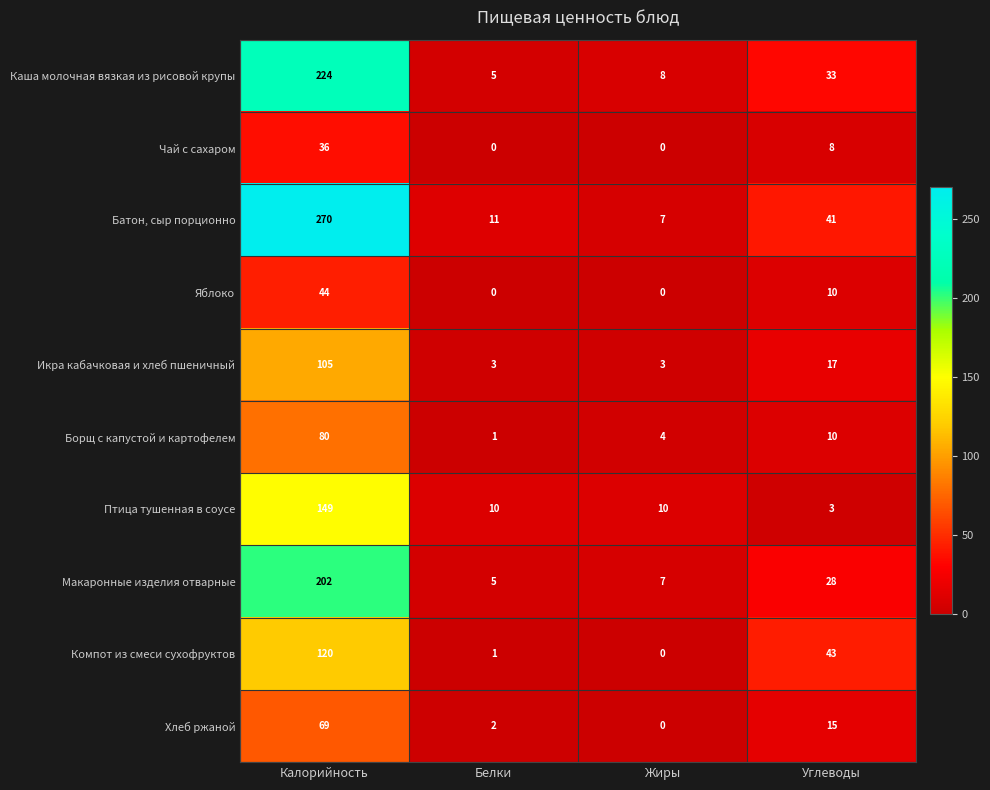

The Яблоко series shows 44 at Калорийность. True or false?

True